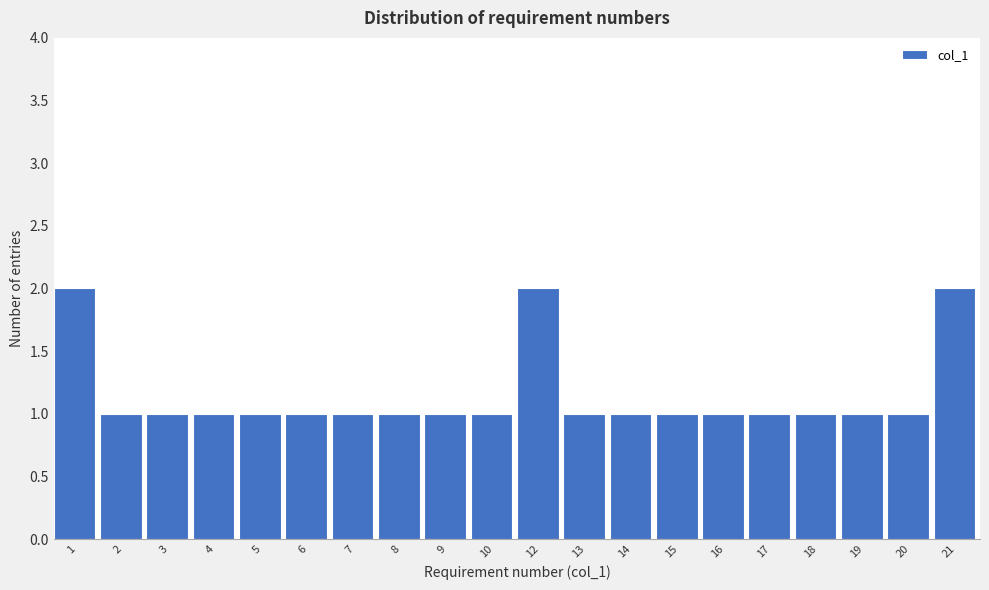

Reading left to right, list all the values displayed in this chart.

1=2	2=1	3=1	4=1	5=1	6=1	7=1	8=1	9=1	10=1	12=2	13=1	14=1	15=1	16=1	17=1	18=1	19=1	20=1	21=2